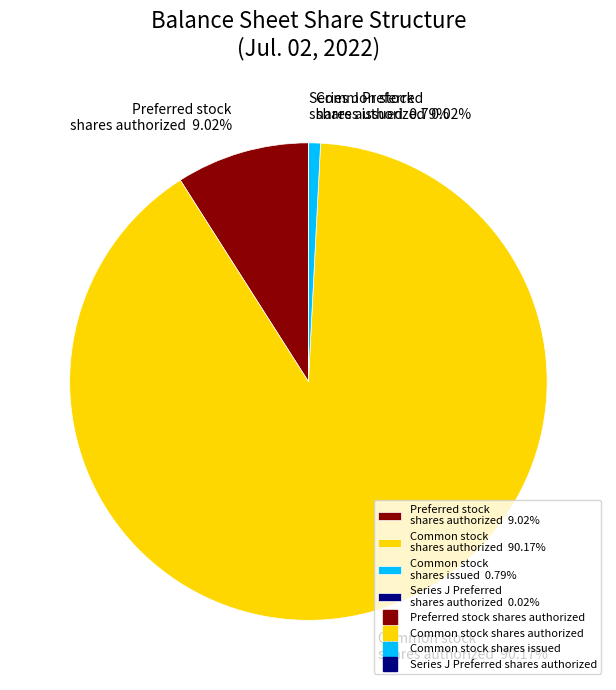

Is there a majority slice in this chart?

Yes